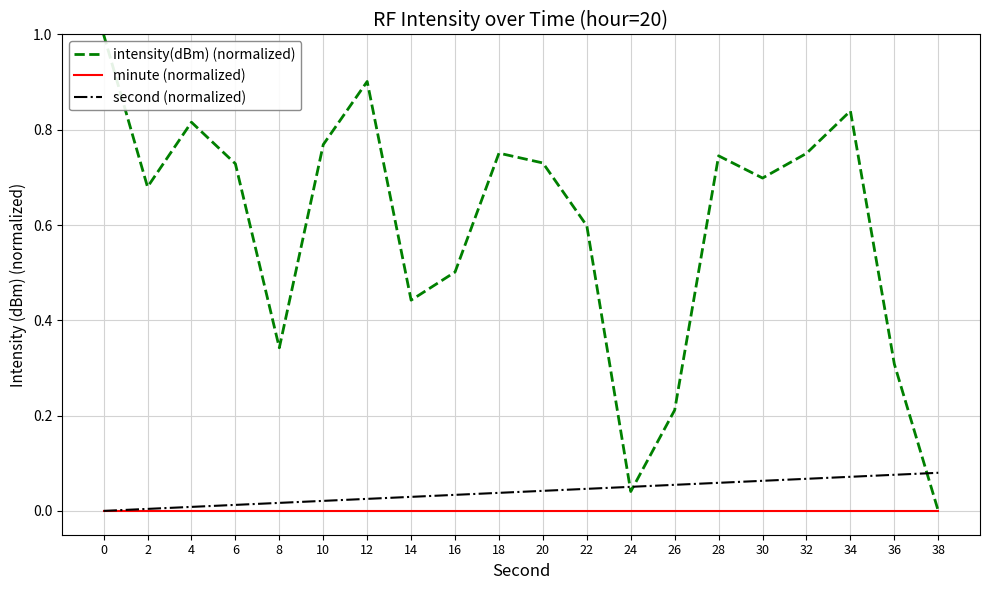

Between 24 and 36, which series saw the biggest shift?

intensity(dBm) (normalized)